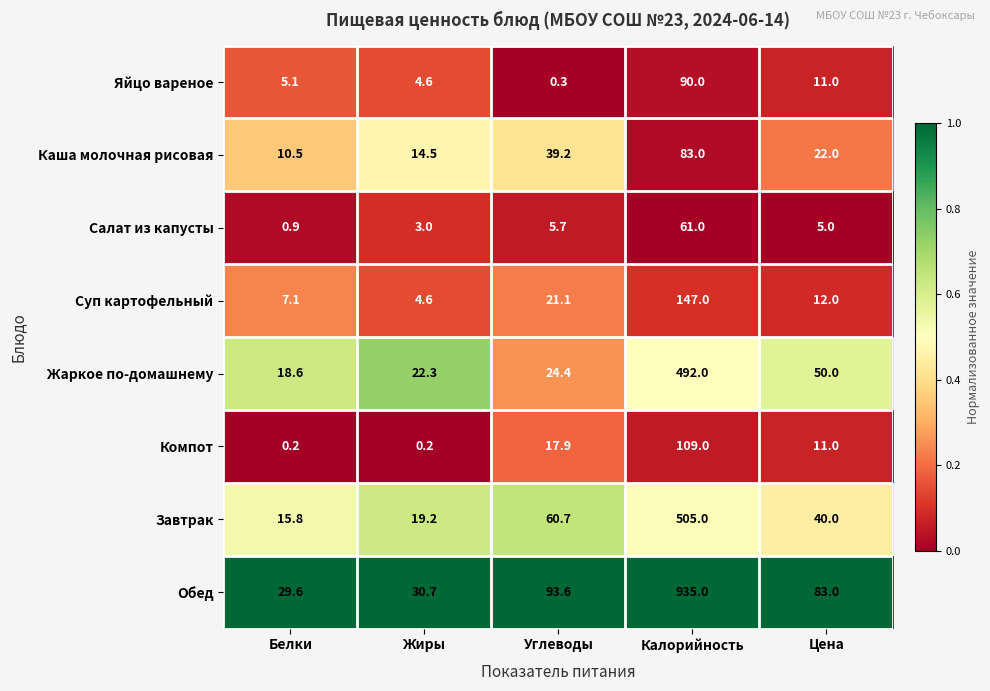

The Жаркое по-домашнему series shows 24.4 at Углеводы. True or false?

True